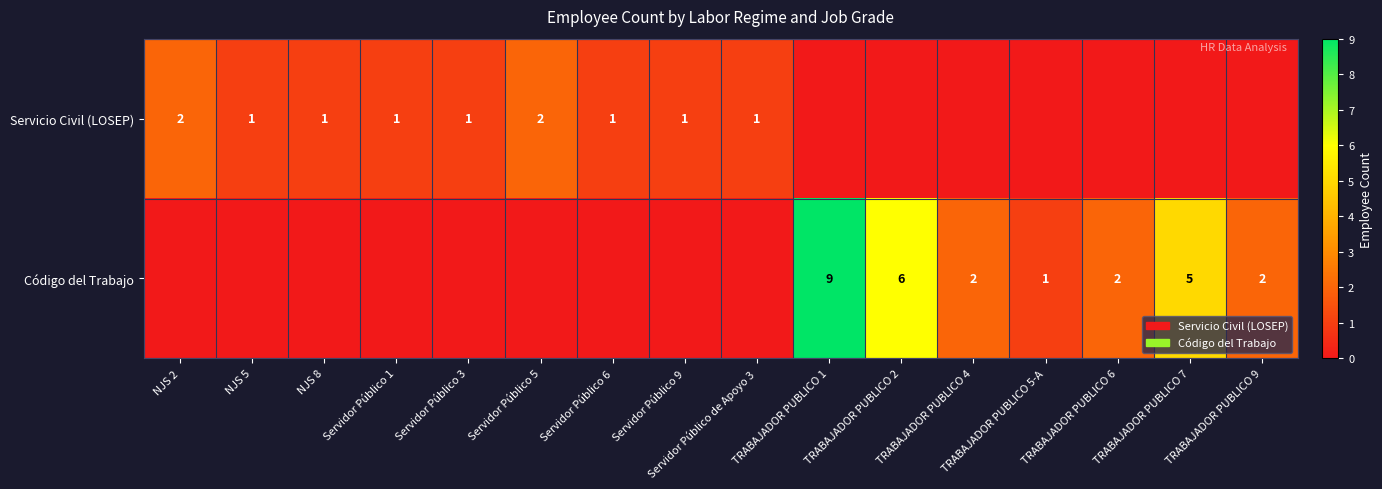

What is the sum of the Código del Trabajo values at TRABAJADOR PUBLICO 1 and TRABAJADOR PUBLICO 7?

14